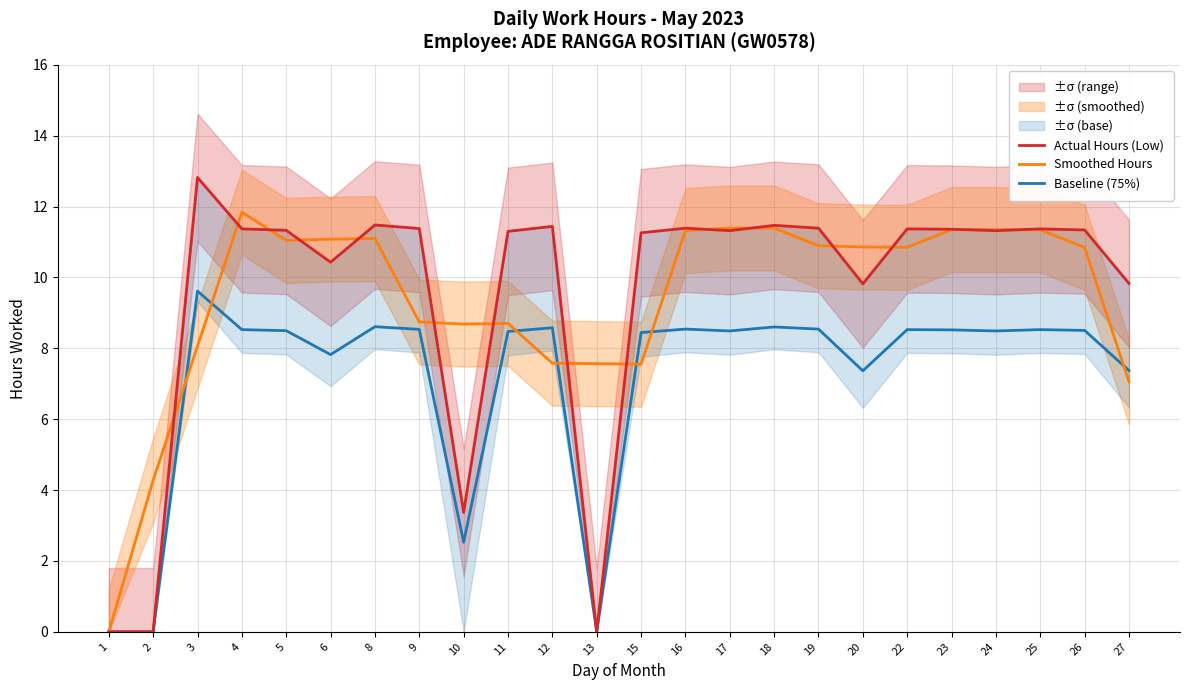

Where is the first local minimum for Baseline (75%)?

6